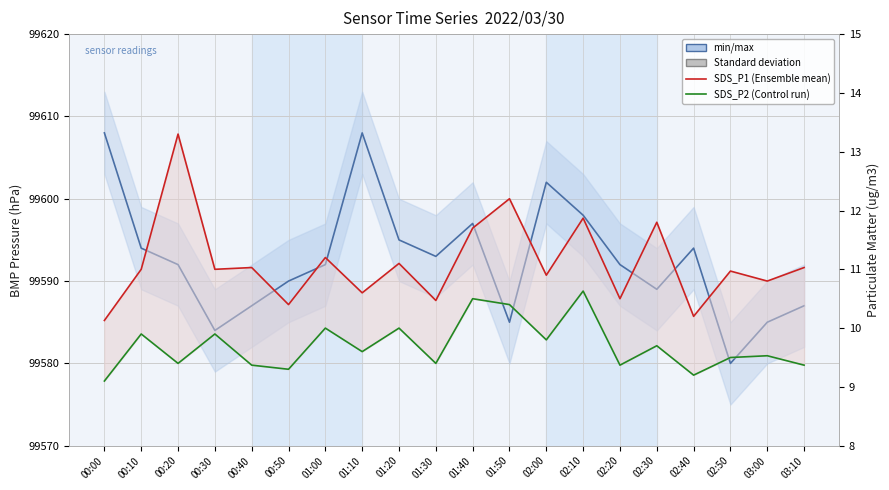

Rank the series at 00:30 from lowest to highest value.

SDS_P2, SDS_P1, BMP_pressure